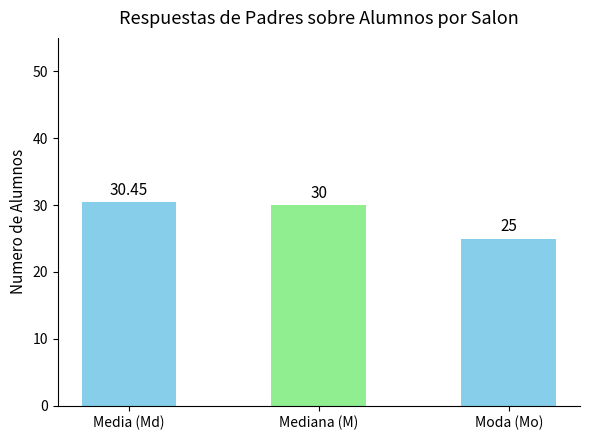

Which label corresponds to the largest value in the chart?

Media (Md)